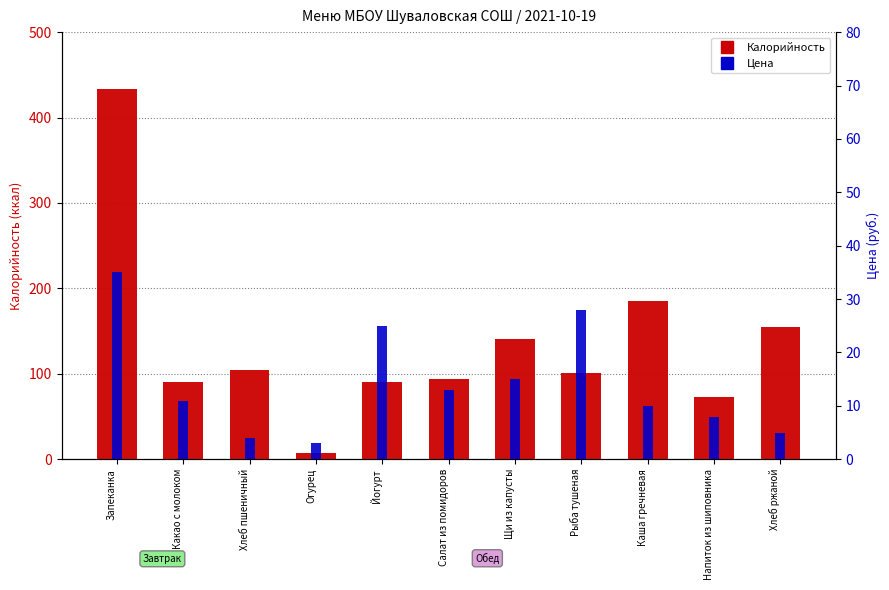

What is the greatest value displayed?

433